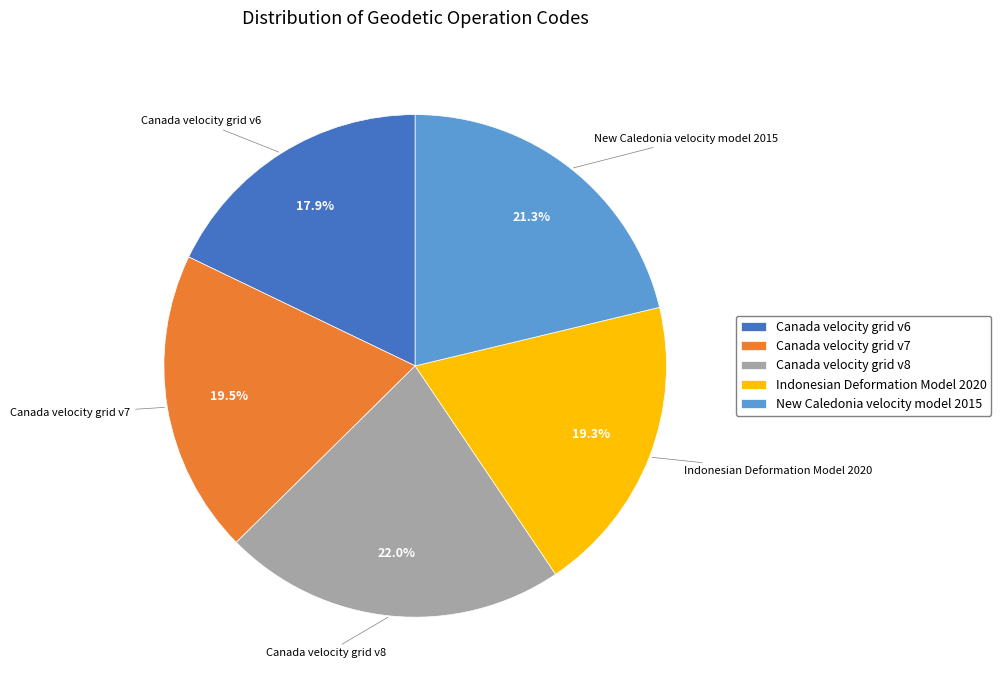

To the nearest percent, what is the combined percentage of Indonesian Deformation Model 2020 and Canada velocity grid v6?

37%